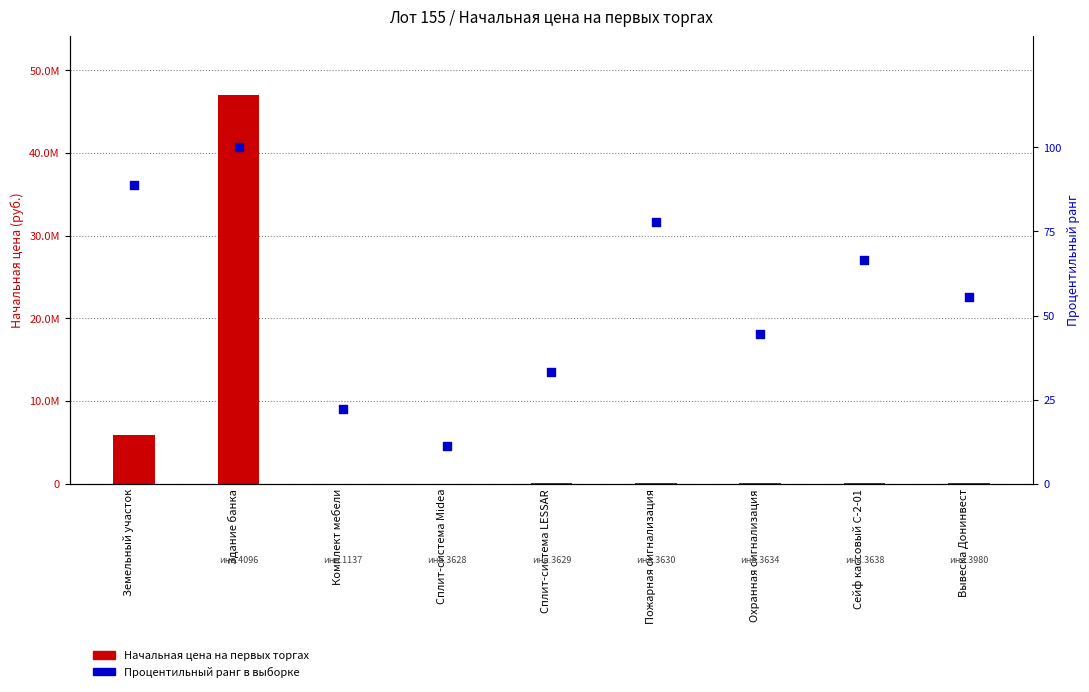

Which series has the largest Y range (max minus min)?

Начальная цена на первых торгах